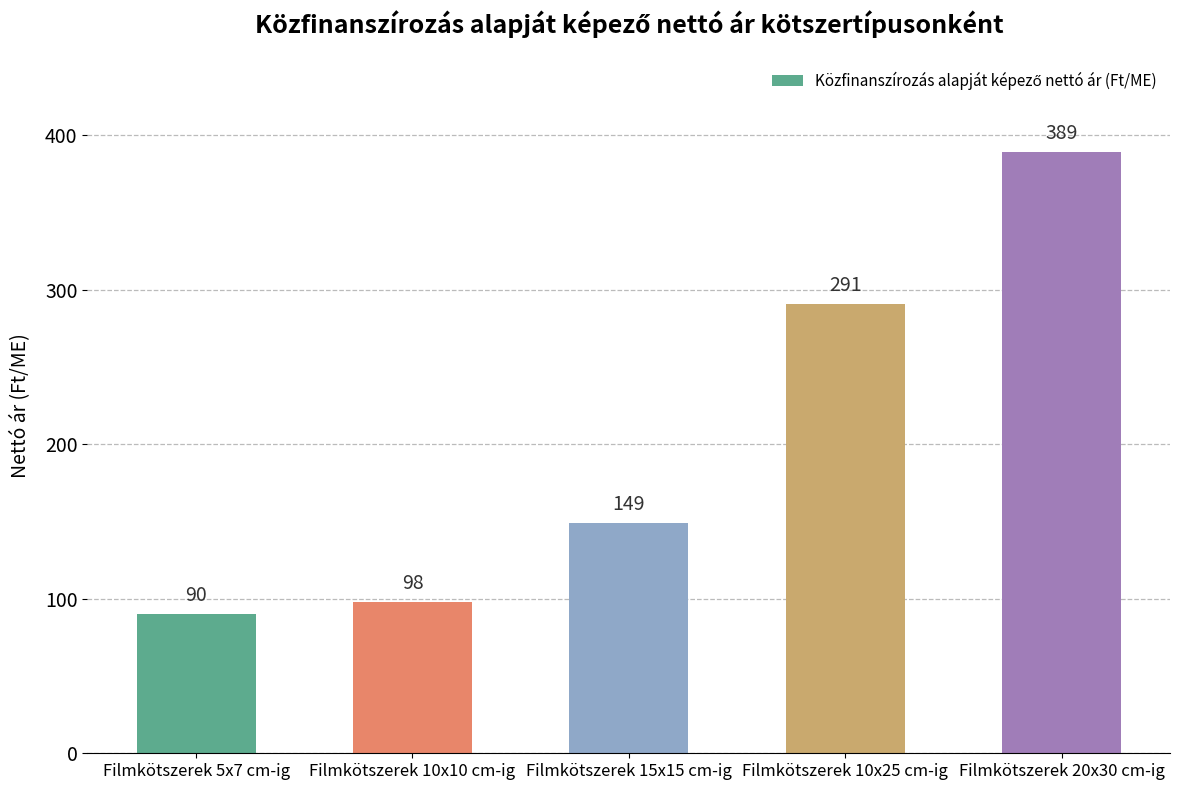

The chart shows a value of 149 at Filmkötszerek 15x15 cm-ig. True or false?

True